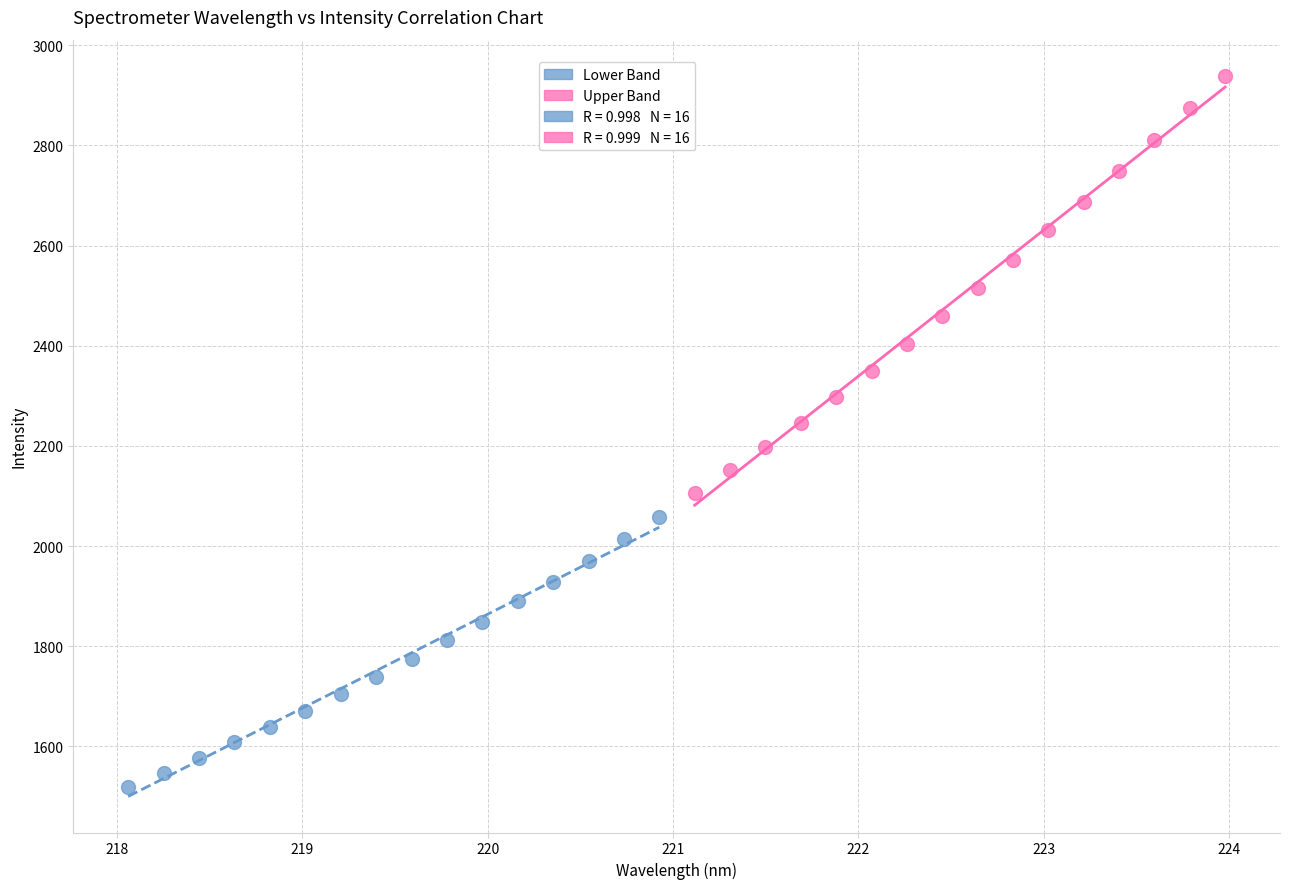

Which series contains the lowest Y value?

Lower Band